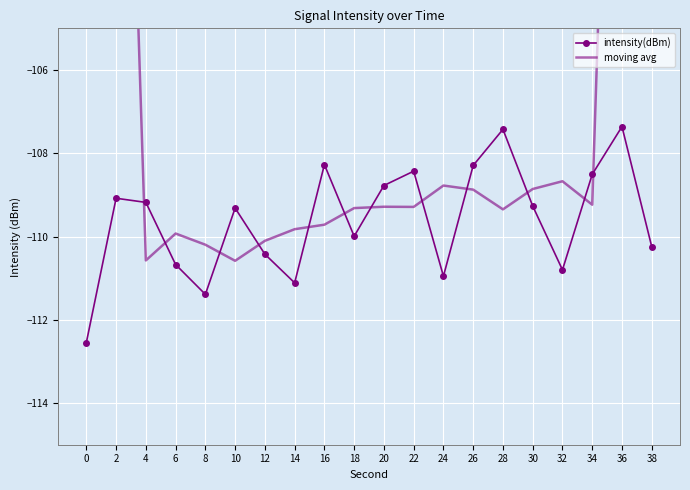

After their last crossing, which series has the higher values: moving avg or intensity(dBm)?

moving avg